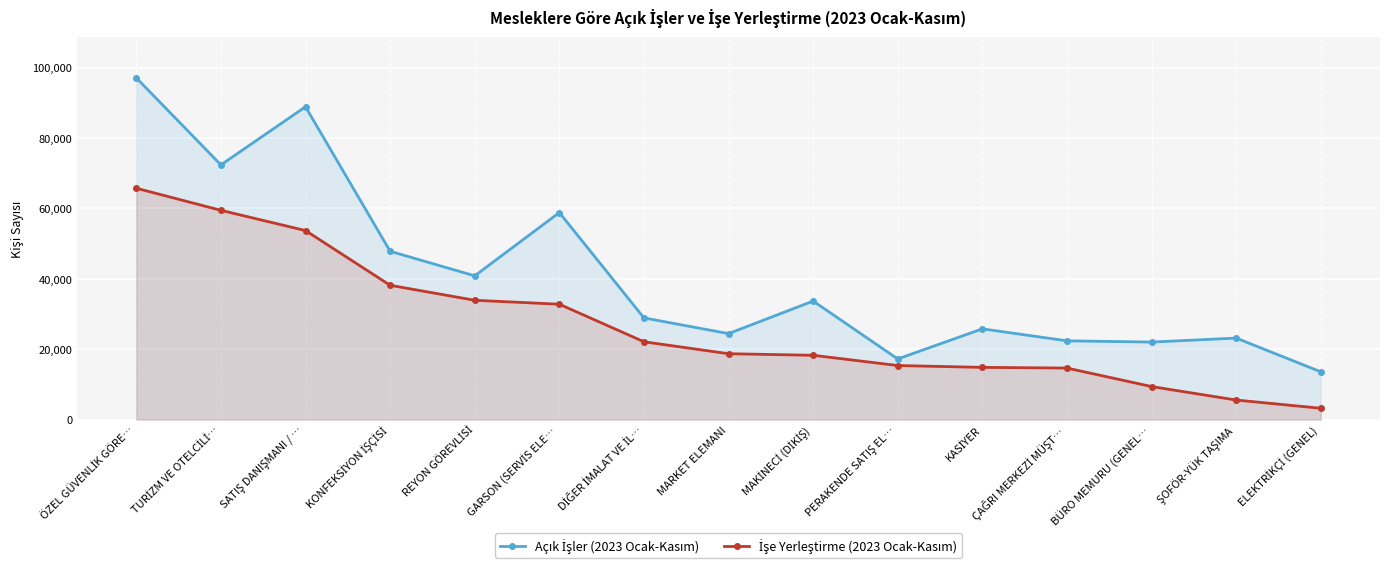

What are all the series names shown in the legend?

Açık İşler (2023 Ocak-Kasım), İşe Yerleştirme (2023 Ocak-Kasım)